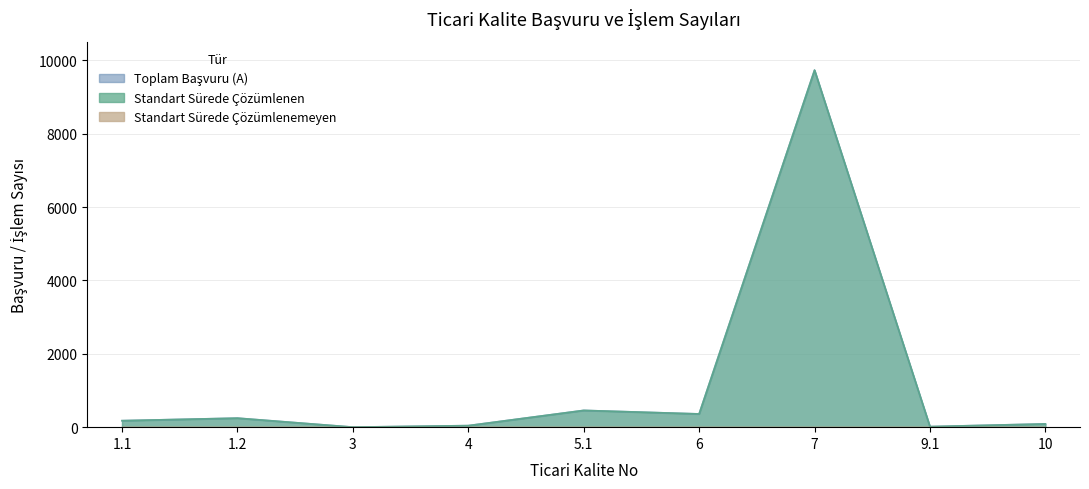

Reading left to right, transcribe all the data shown in this chart.

TOPLAM BAŞVURU VE İŞLEM SAYISI (A): 177	246	1	42	457	361	9733	15	89
BELİRLENEN STANDART SÜREDE ÇÖZÜMLENEN: 177	246	1	42	457	361	9733	15	89